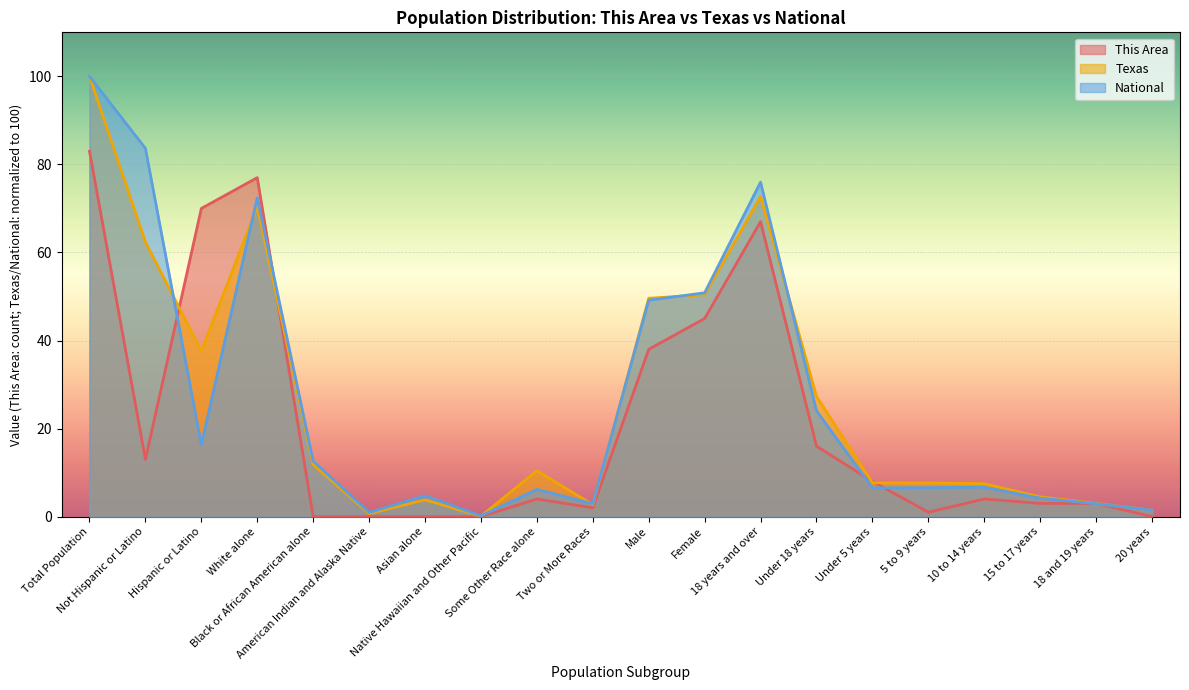

List the series in order of their peak value, highest first.

Texas, National, This Area